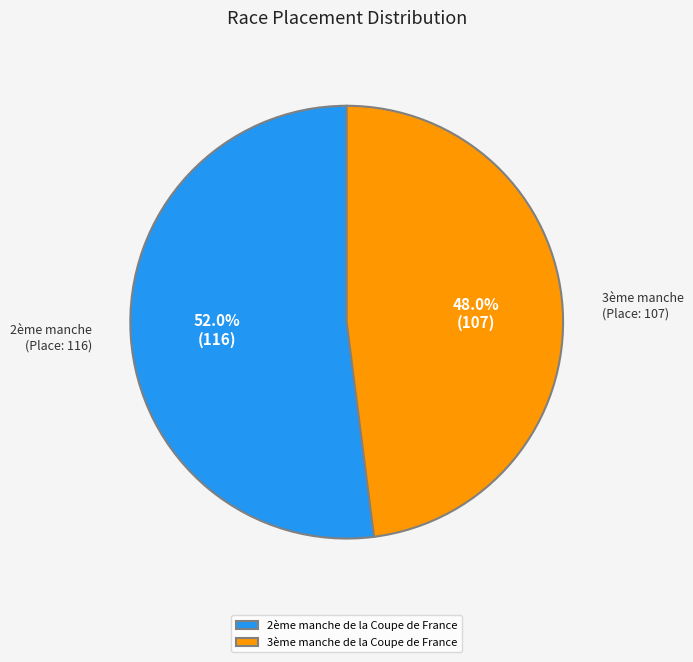

Count the number of slices in the pie.

2